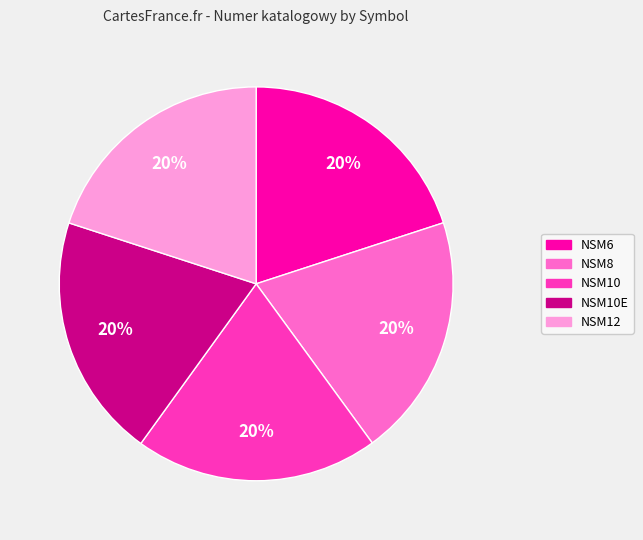

To the nearest percent, what is the combined percentage of NSM6 and NSM8?

40%